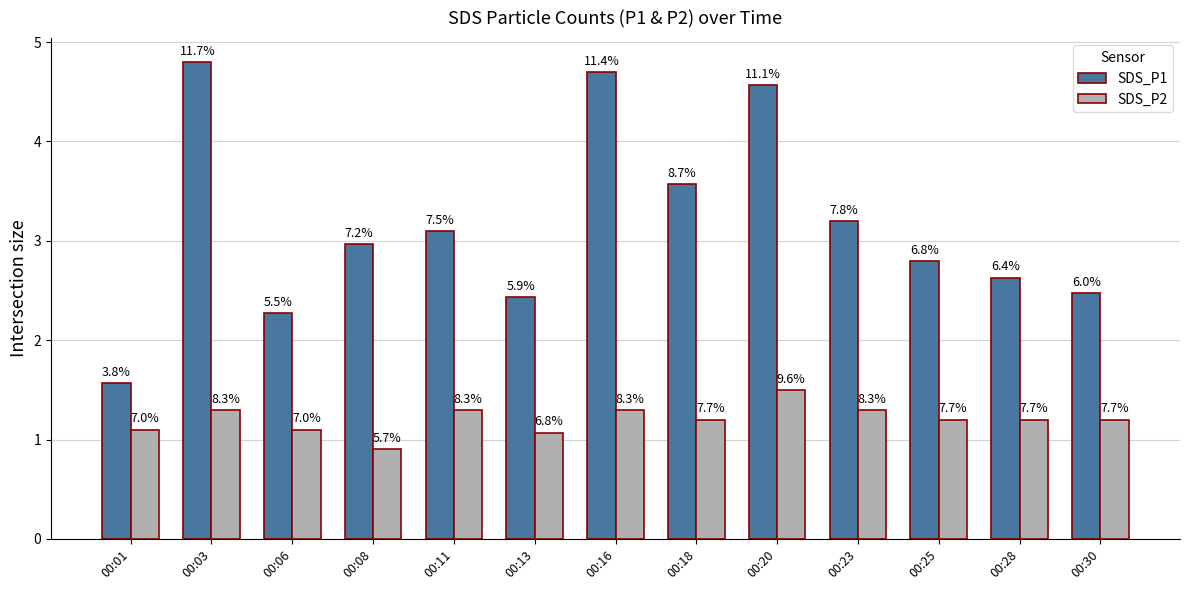

List the labels in order of SDS_P1 value, smallest first.

00:01, 00:06, 00:13, 00:30, 00:28, 00:25, 00:08, 00:11, 00:23, 00:18, 00:20, 00:16, 00:03